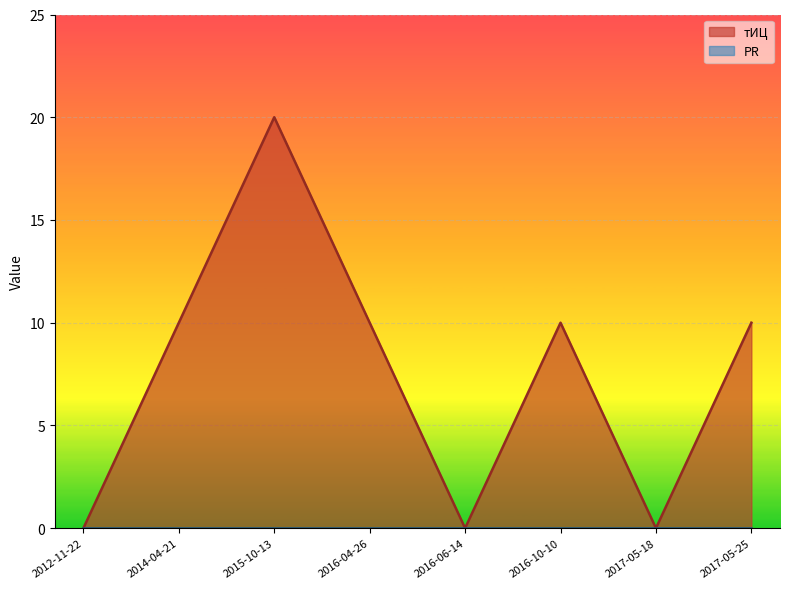

List the labels in order of value, smallest first.

2012-11-22, 2016-06-14, 2017-05-18, 2014-04-21, 2016-04-26, 2016-10-10, 2017-05-25, 2015-10-13